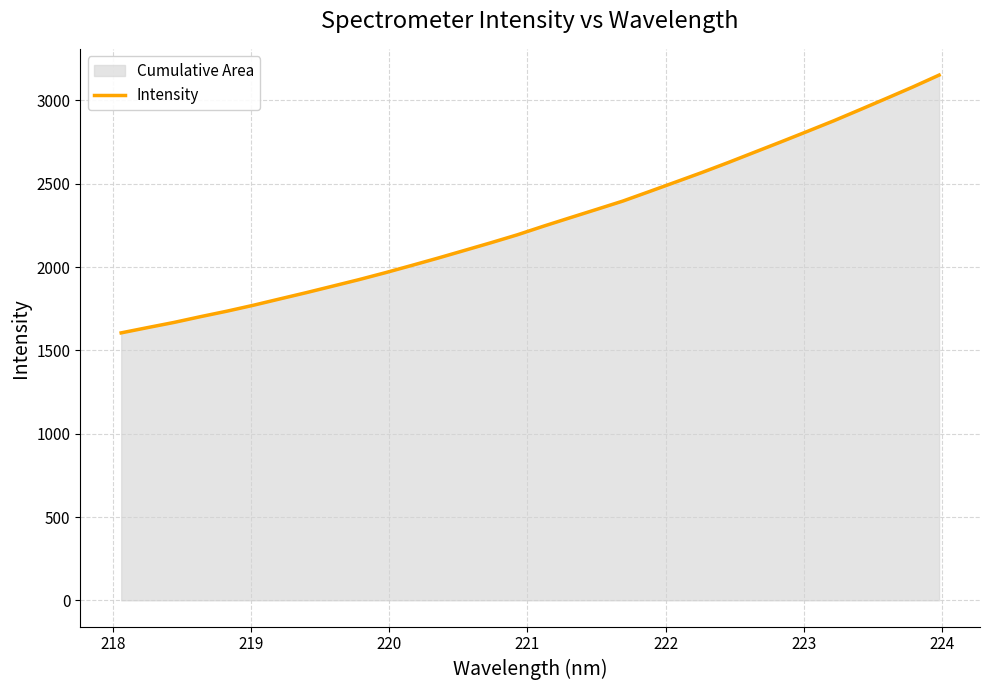

True or false: the data has more than 2 interior local peaks.

False